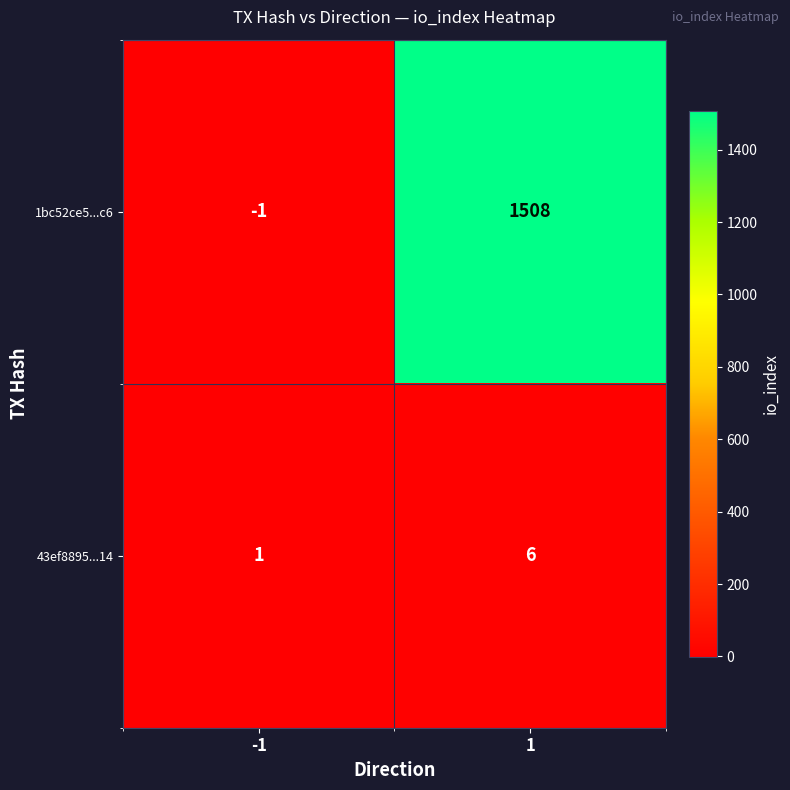

Which series has the largest total across all categories?

1bc52ce5...c6